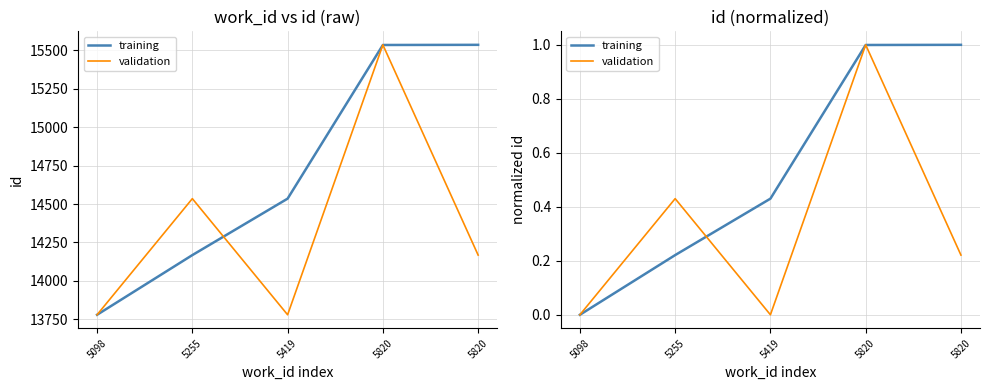

The validation series shows -0.4 at 5419. True or false?

False